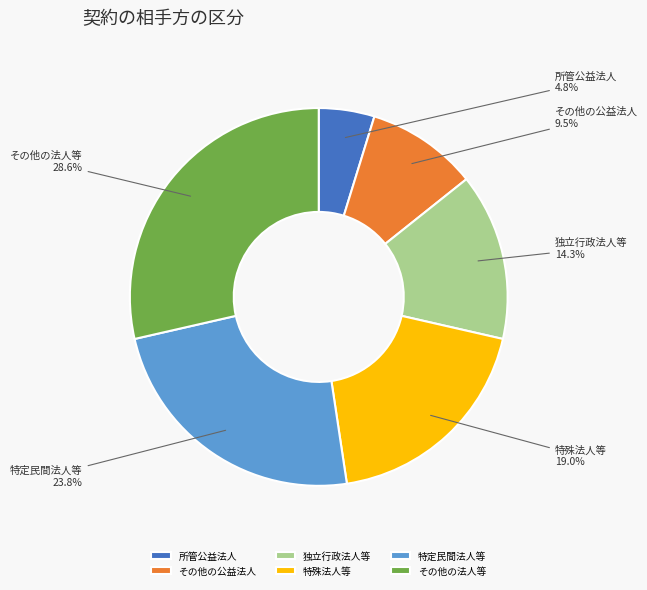

Is it true that 特定民間法人等 is 14% of the pie?

False